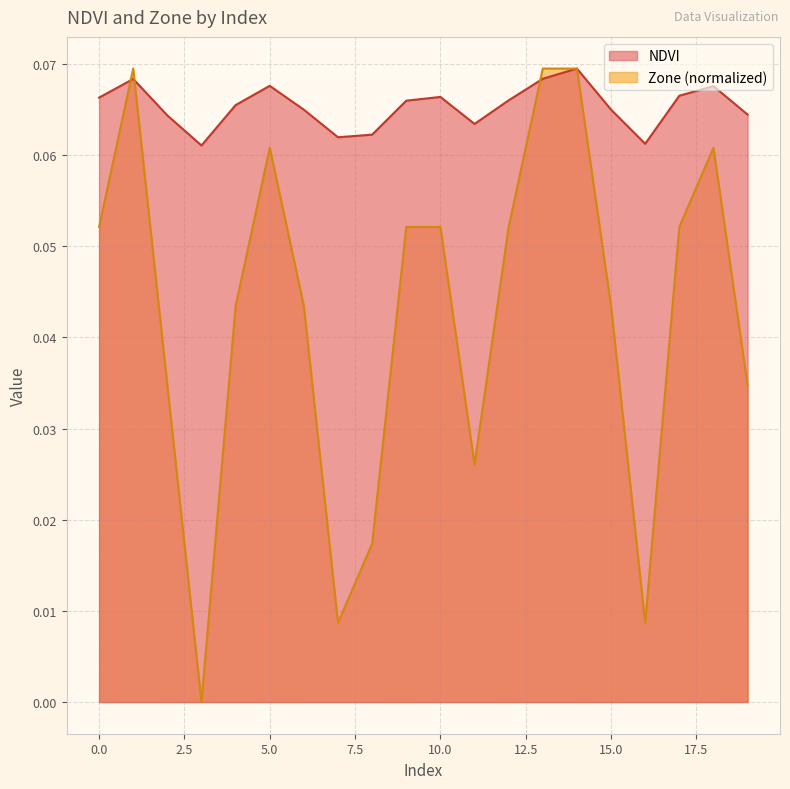

At how many categories does at least one series exceed 0?

20